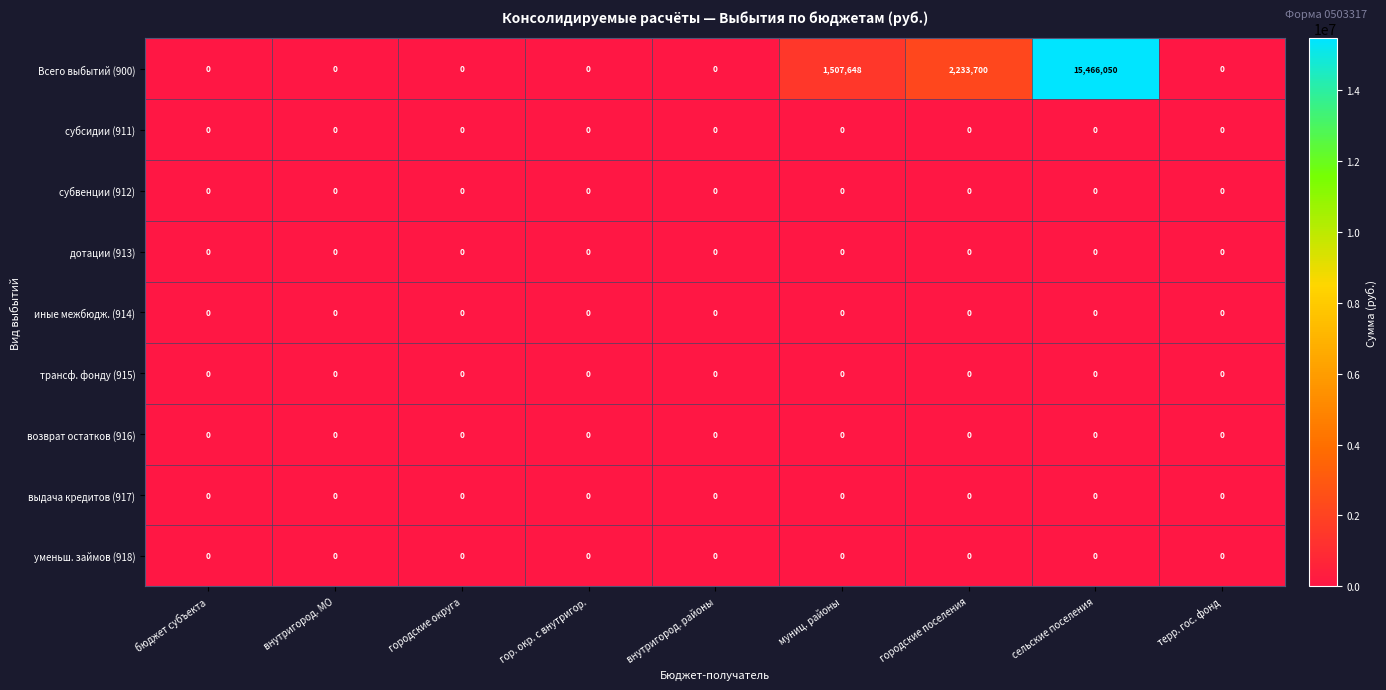

At which category is the sum across all series the highest?

сельские поселения